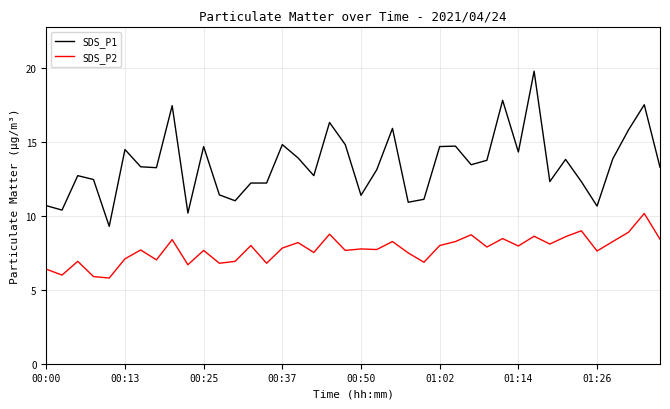

What is the greatest value displayed?

19.8